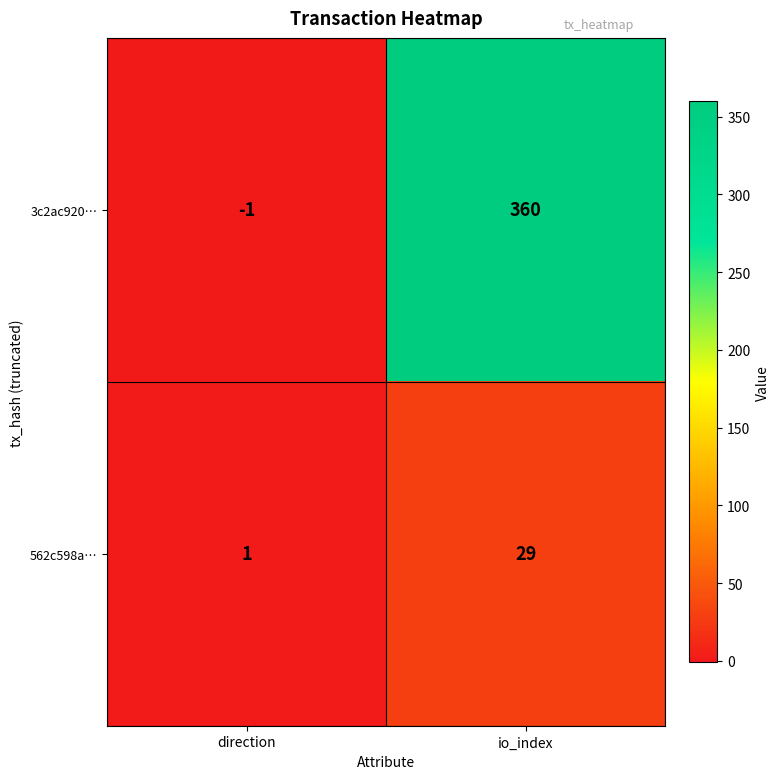

The value of 3c2ac920… at io_index is 360. True or false?

True